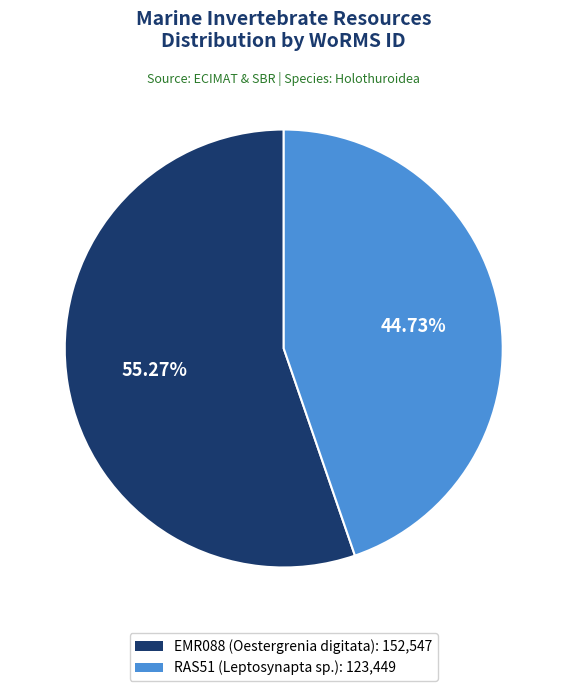

Count the number of slices in the pie.

2